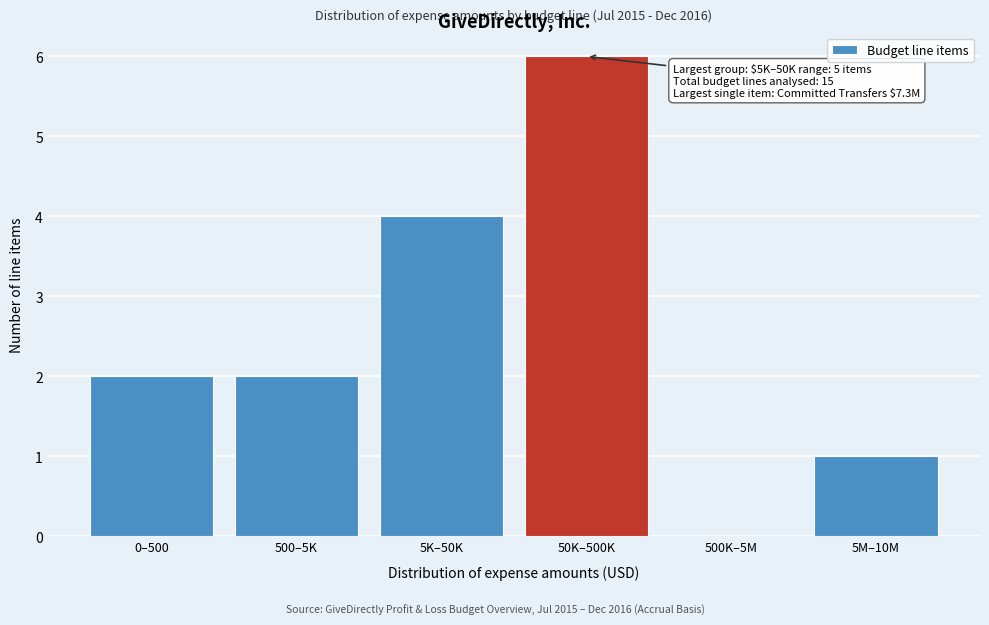

Reading left to right, extract all data points from this chart.

0–500=2	500–5K=2	5K–50K=4	50K–500K=6	500K–5M=0	5M–10M=1